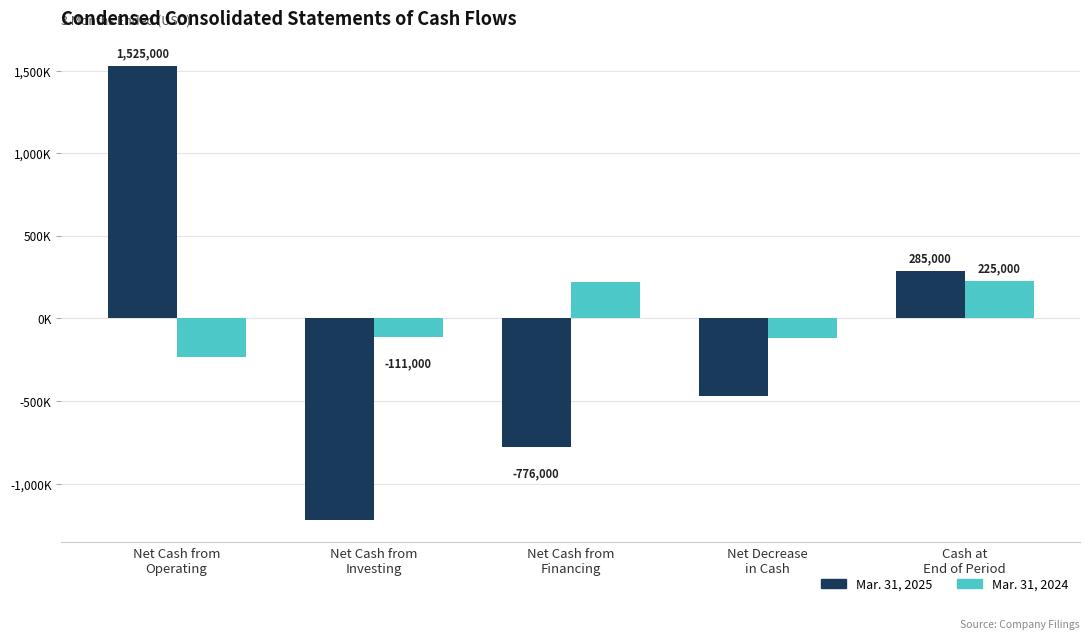

What are all the series names shown in the legend?

Mar. 31, 2025, Mar. 31, 2024